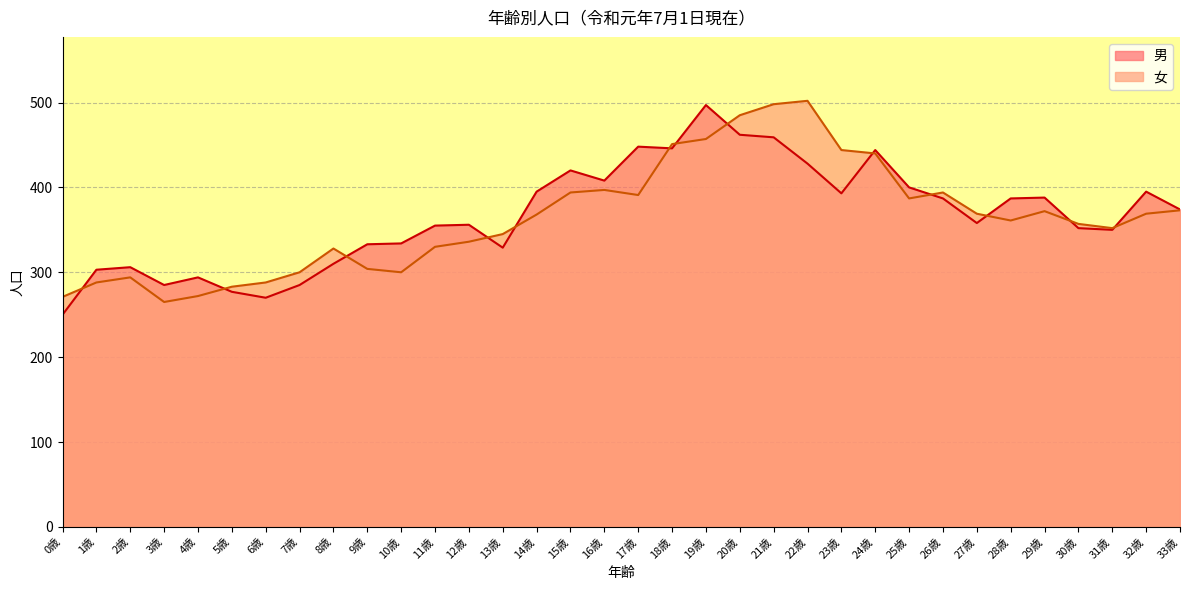

What is the spread (max minus min) of values at 20歳?

23